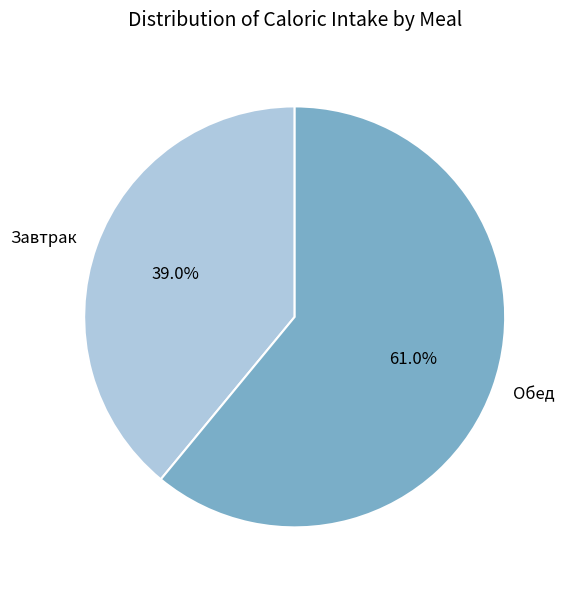

To the nearest percent, what is the average slice percentage?

50%